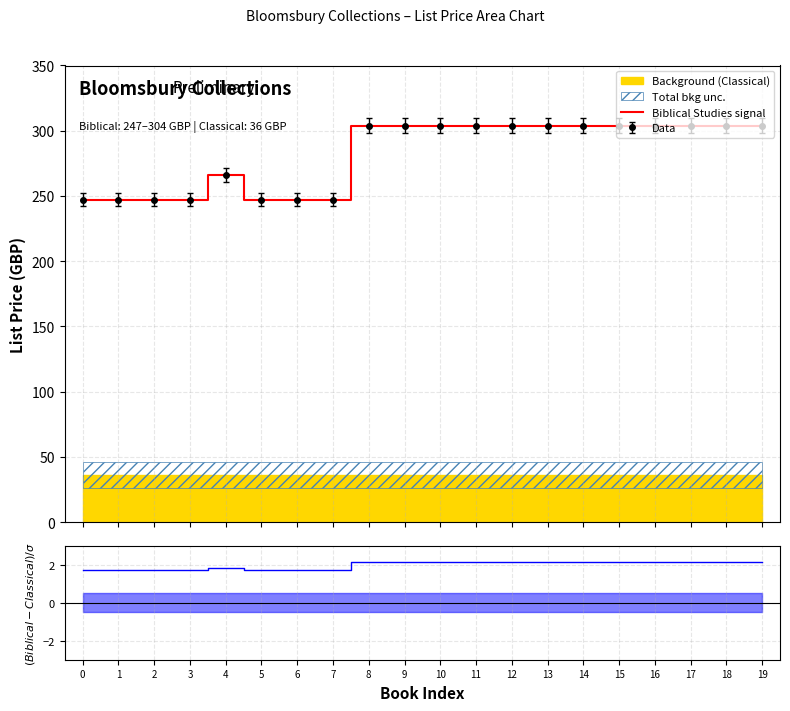

What is the difference between the second highest and second lowest values?

57